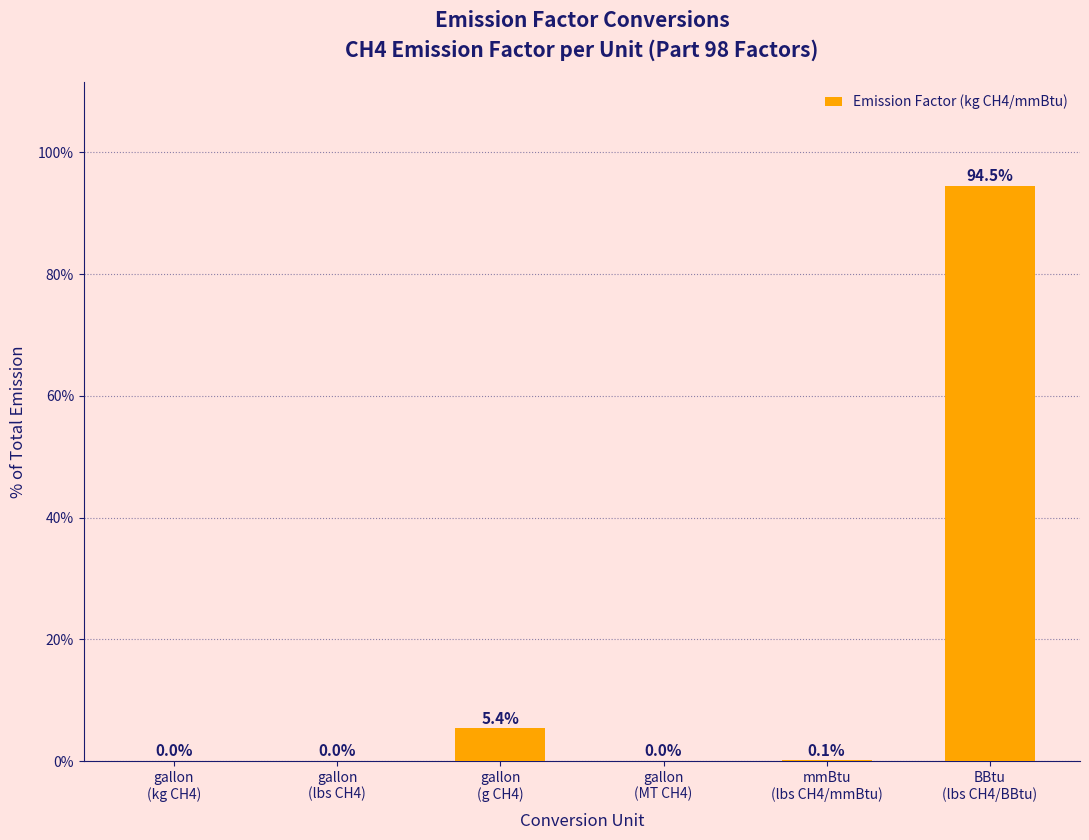

What is the sum of all values?

100.0